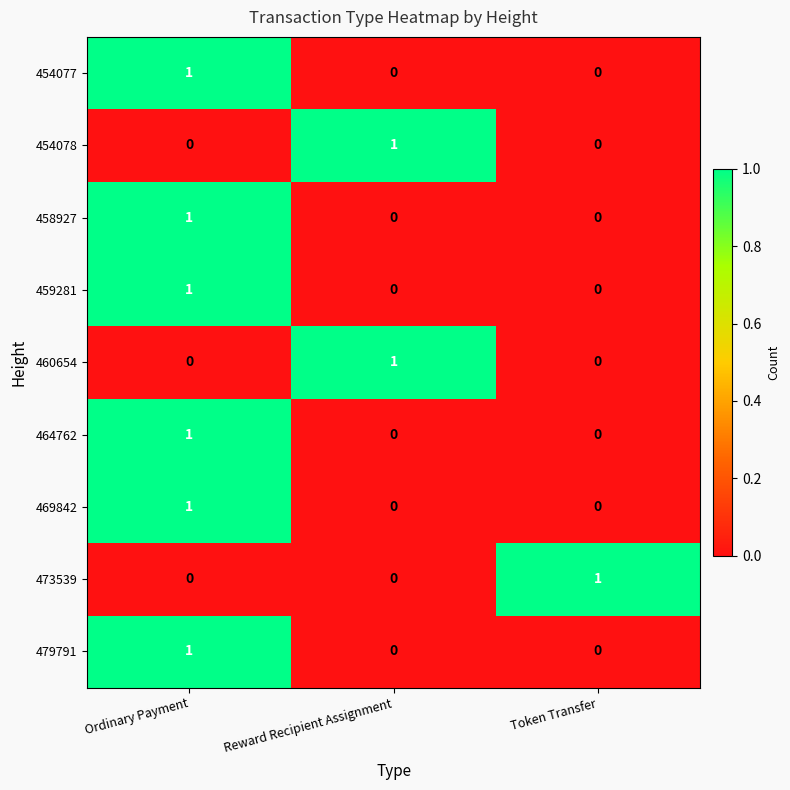

At which category is the sum across all series the highest?

Ordinary Payment